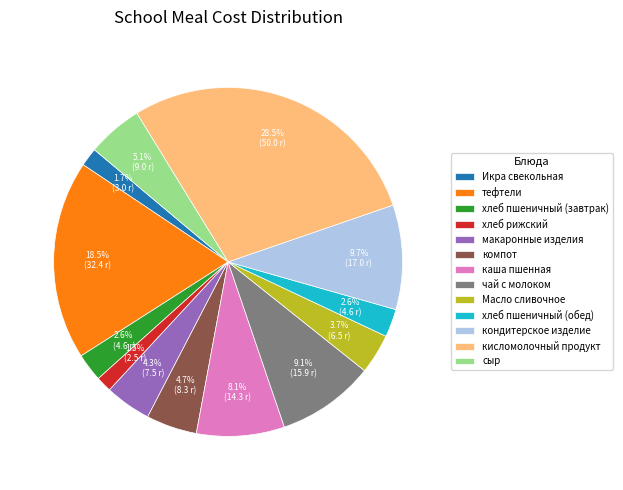

The тефтели slice represents 24% of the pie. True or false?

False